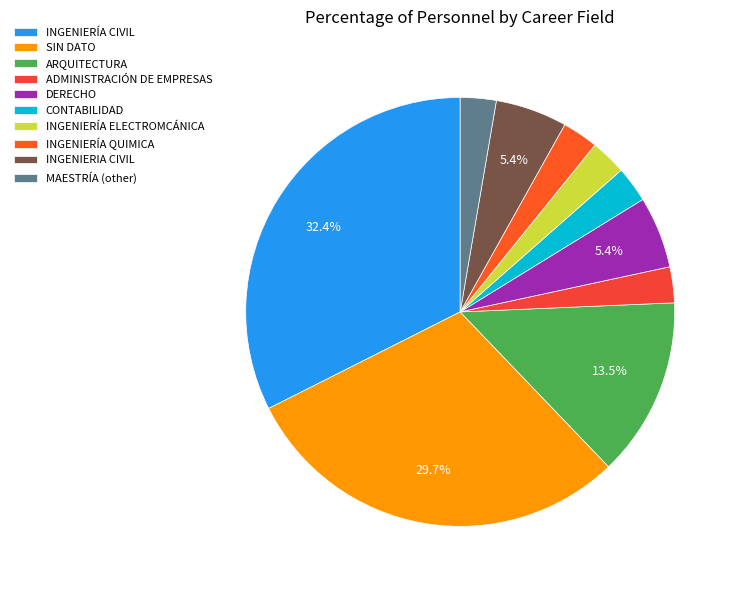

What percentage is the DERECHO slice, to the nearest percent?

5%